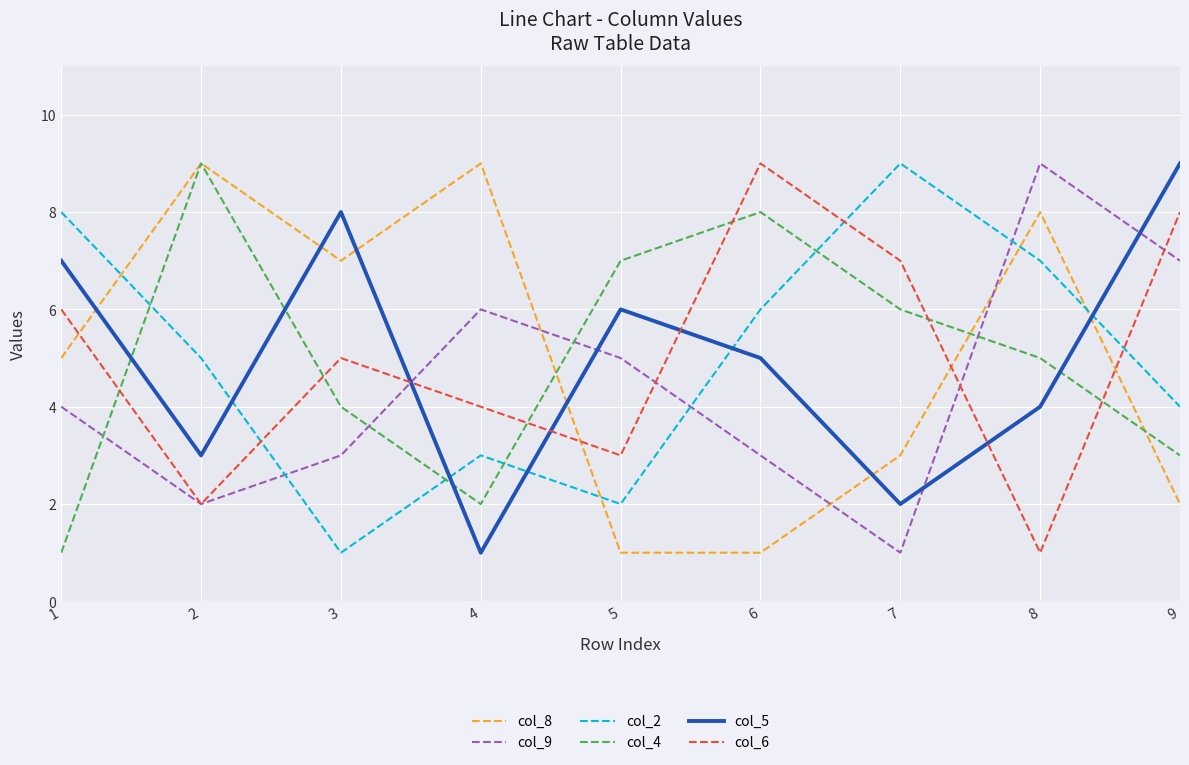

Does the chart have visible grid lines?

Yes